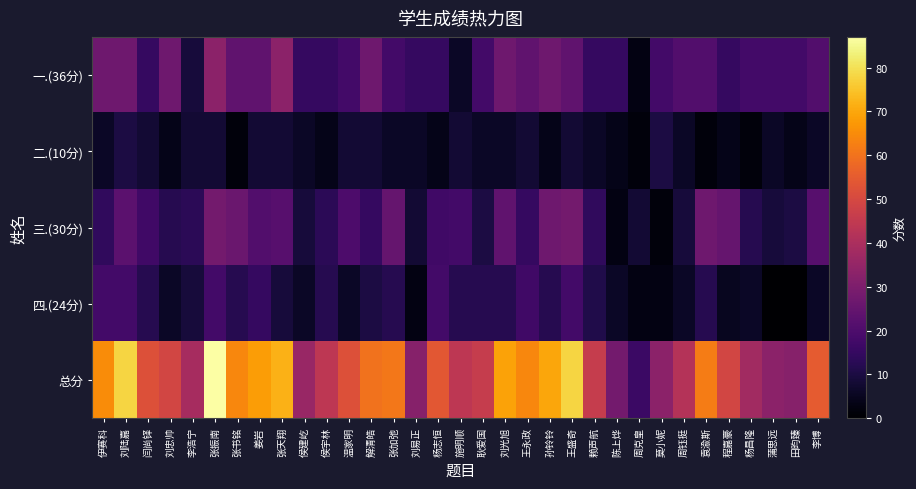

List the series in order of their peak value, lowest first.

二.(10分), 四.(24分), 三.(30分), 一.(36分), 总分